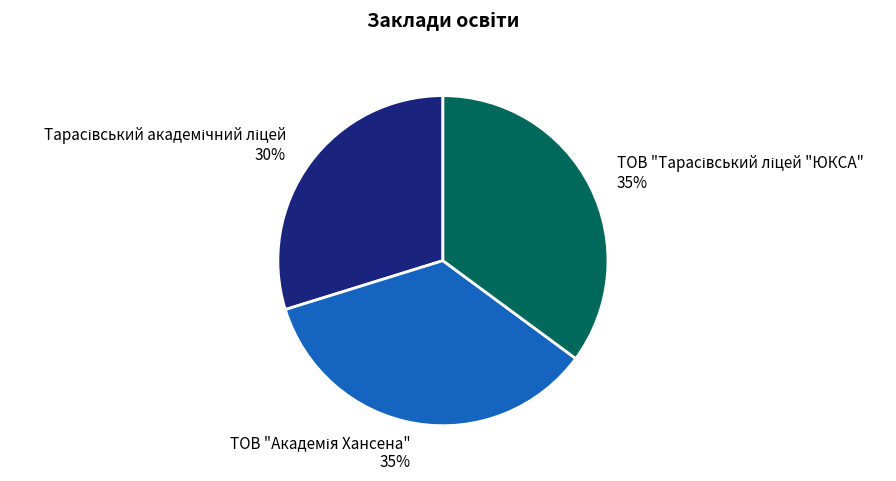

To the nearest percent, what is the difference between the largest and smallest slice percentages?

5%